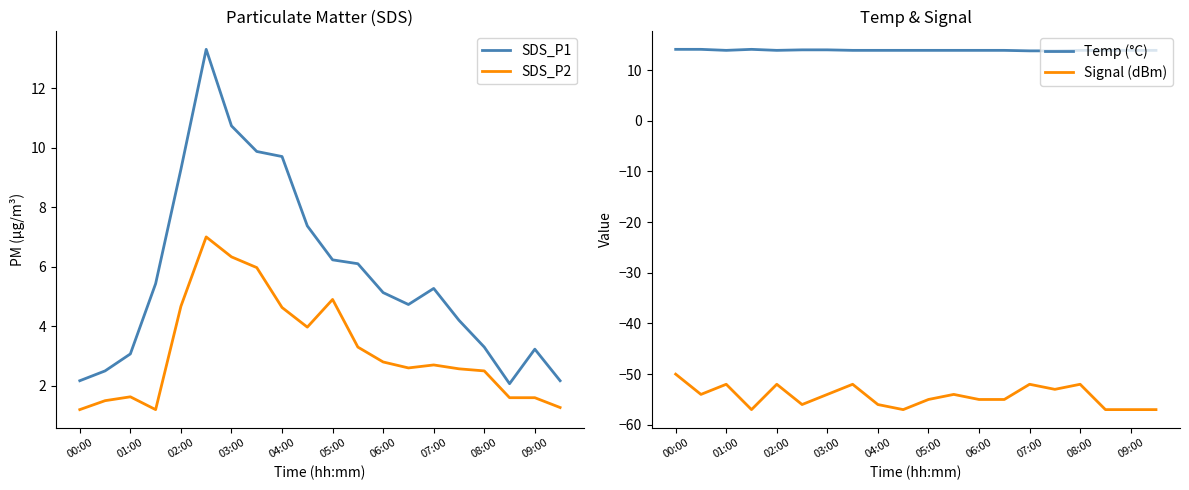

True or false: SDS_P2 and SDS_P1 intersect in this chart.

False